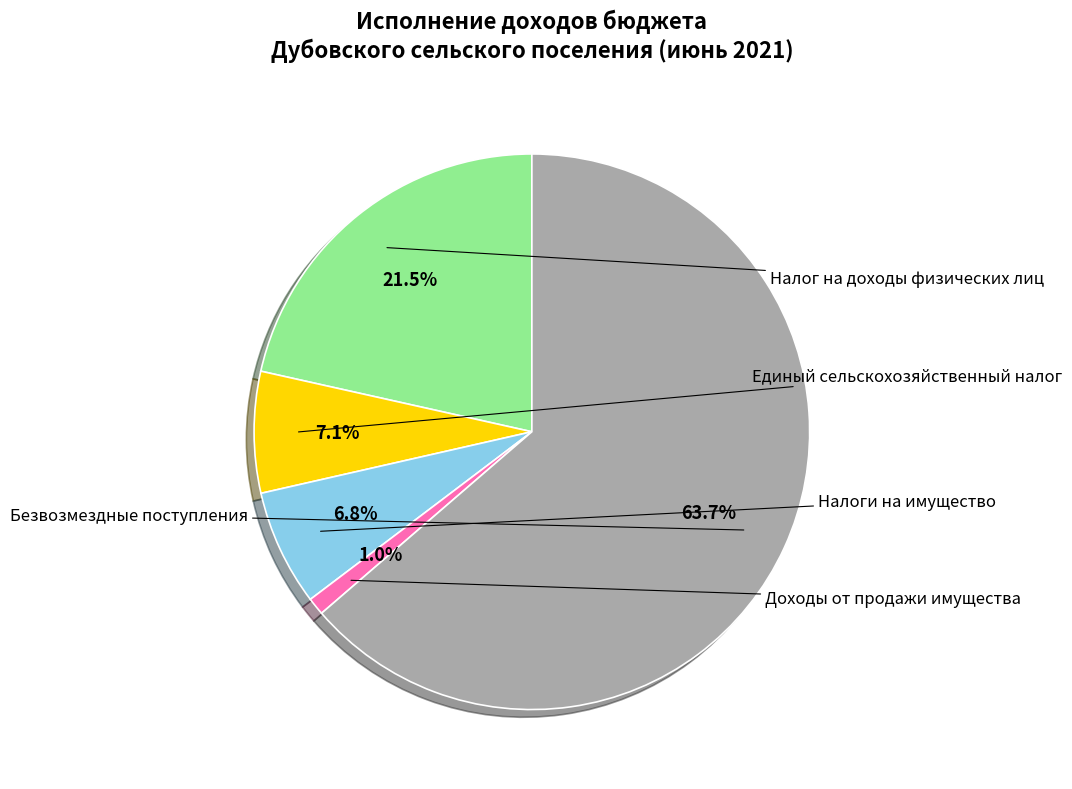

To the nearest percent, what is the difference between the largest and smallest slice percentages?

63%